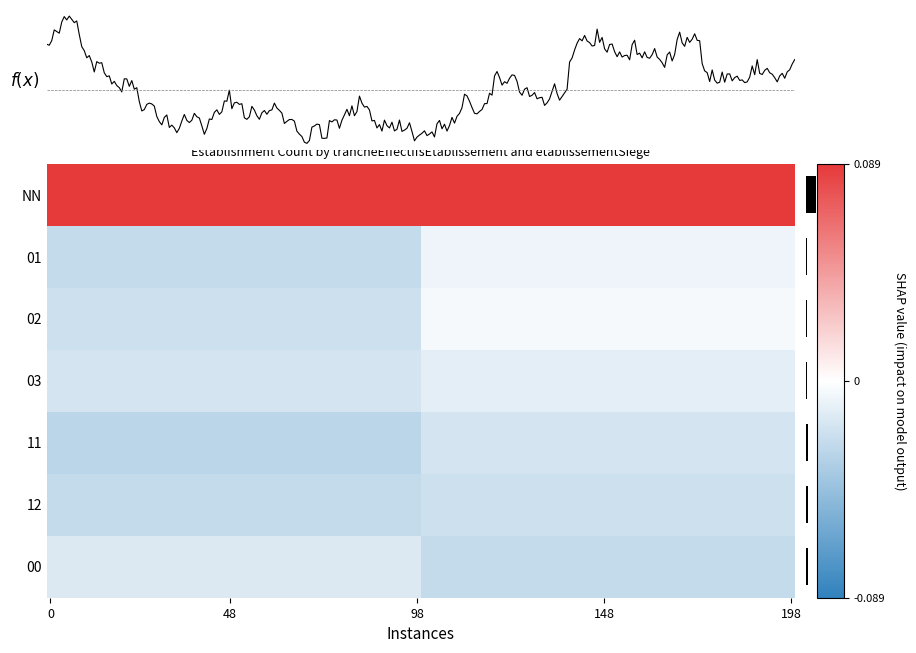

Where is the data nearest to the value 0?

02